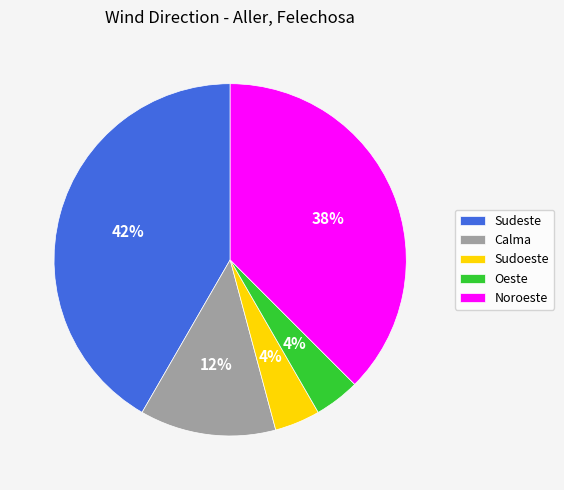

To the nearest percent, what percentage of the pie is Sudoeste?

4%